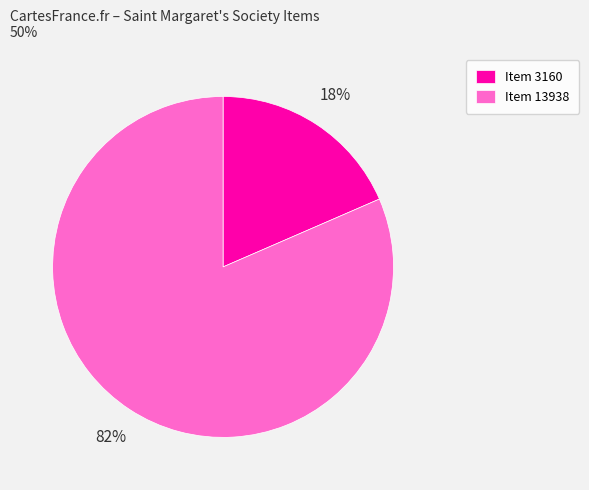

How many slices are in this pie chart?

2